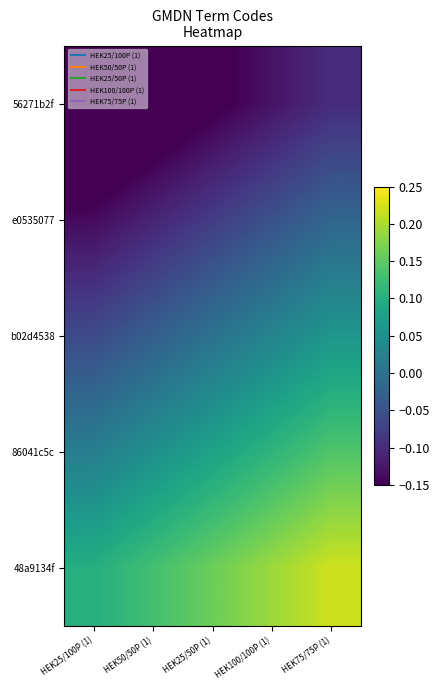

Count the number of categories in the chart.

5